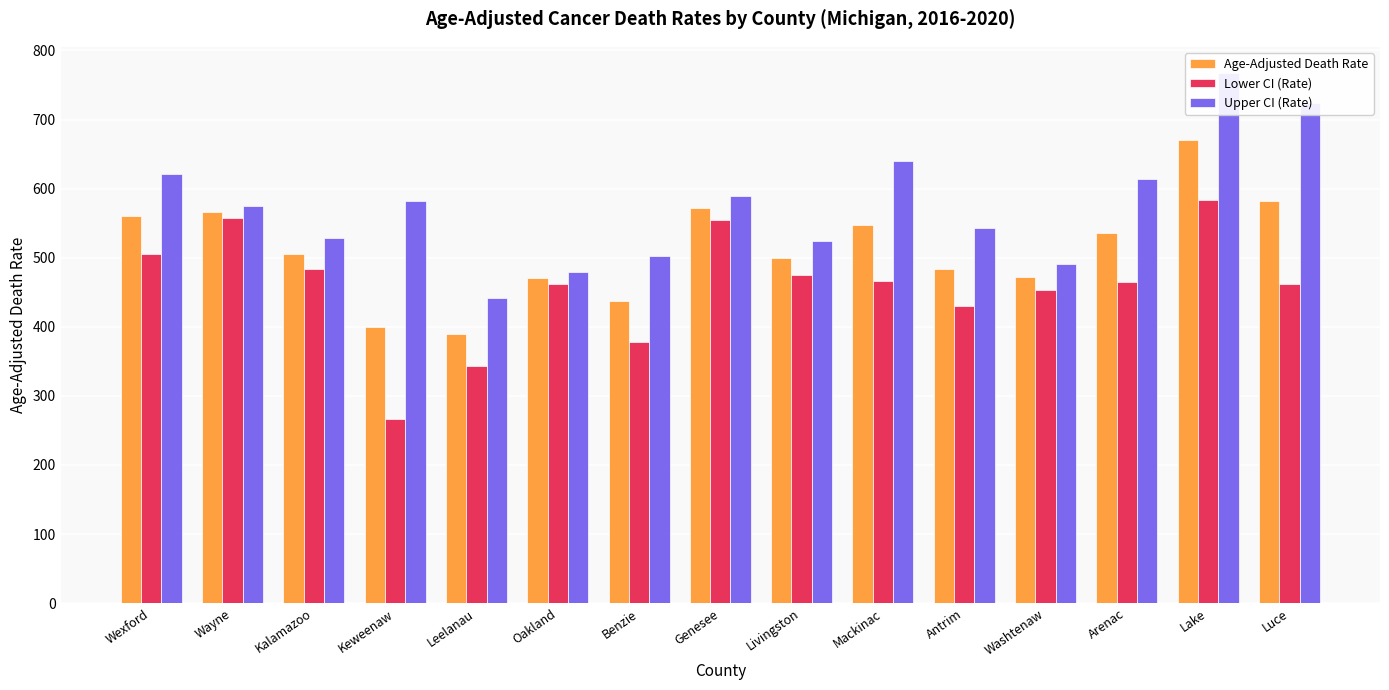

What is the value of the Upper CI (Rate) bar at the 6th from the left?

479.4